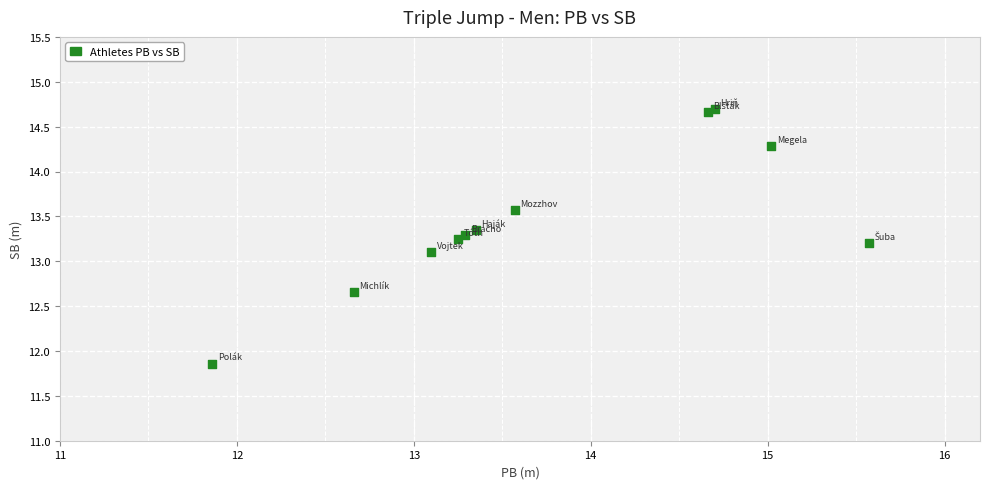

What Y value in the scatter plot is closest to 13?

13.1